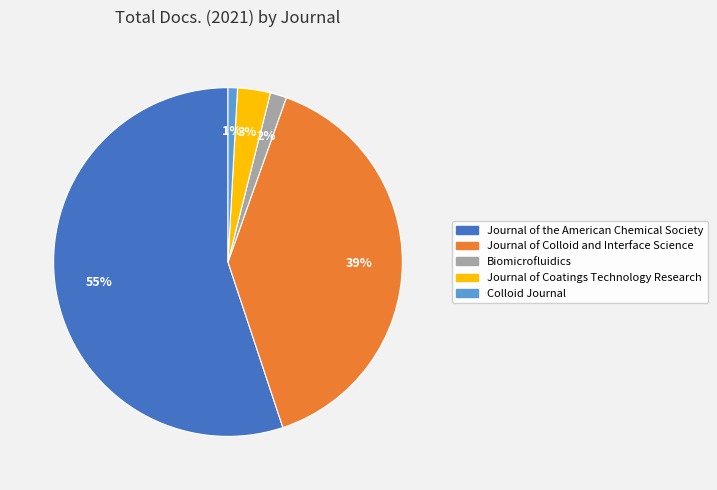

Is there any slice that represents more than half of the pie?

Yes